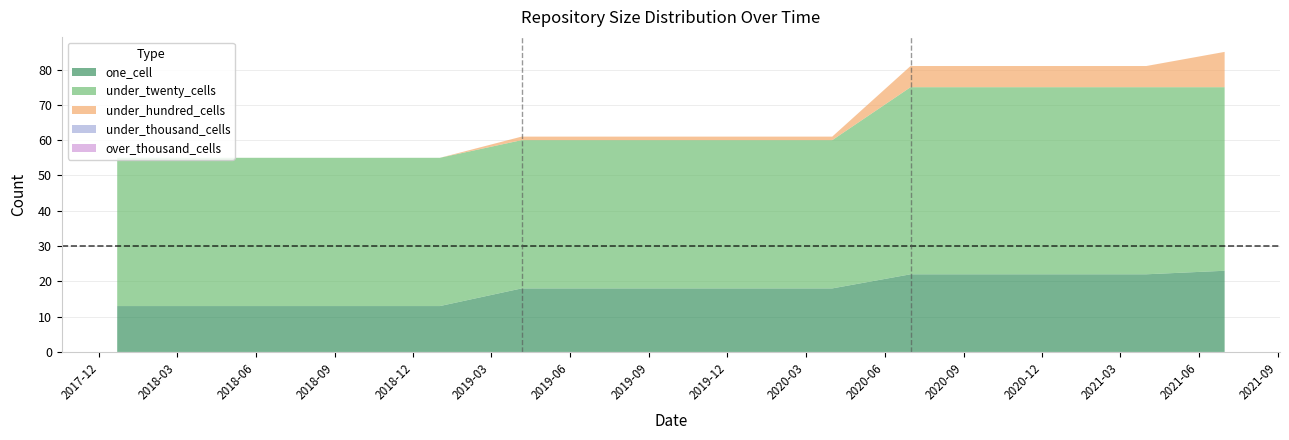

True or false: under_thousand_cells and over_thousand_cells cross at least once.

False